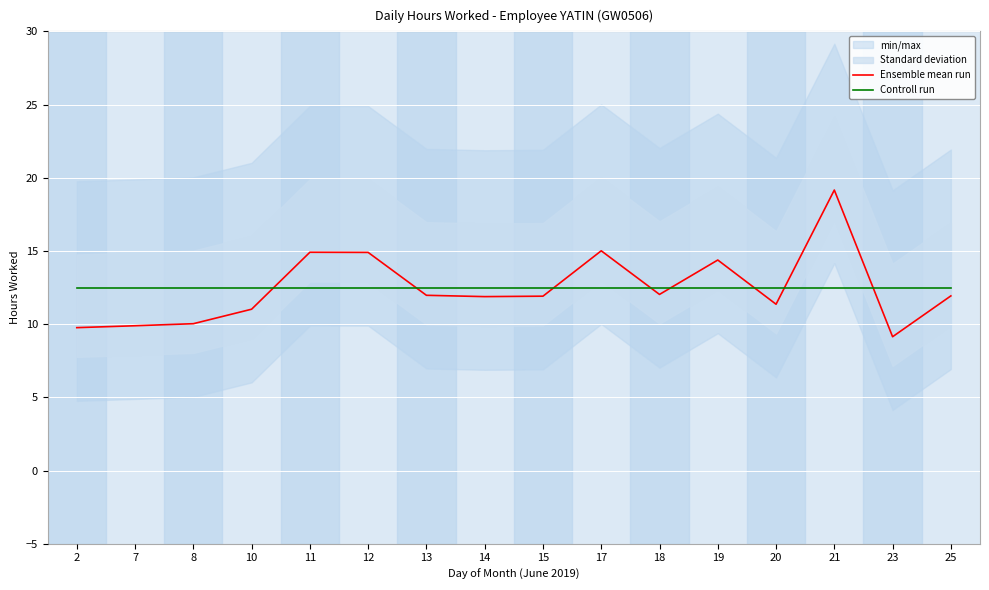

The value of Controll run at 17 is 17.5. True or false?

False